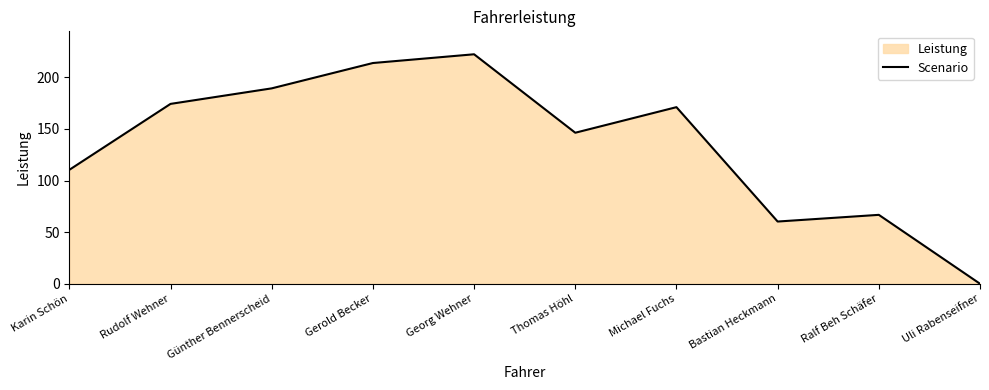

The value at Ralf Beh Schäfer is 66.8. True or false?

True